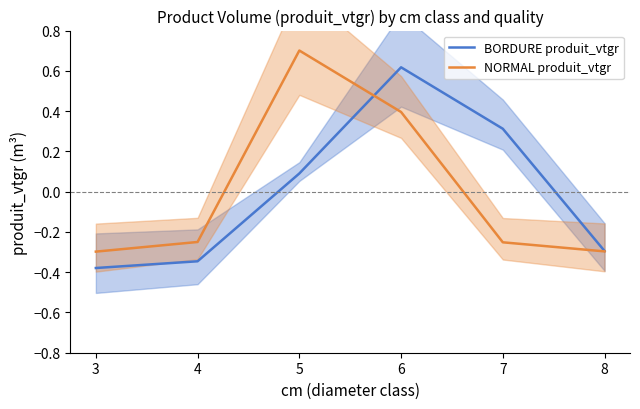

Where is the first local maximum for BORDURE produit_vtgr?

6